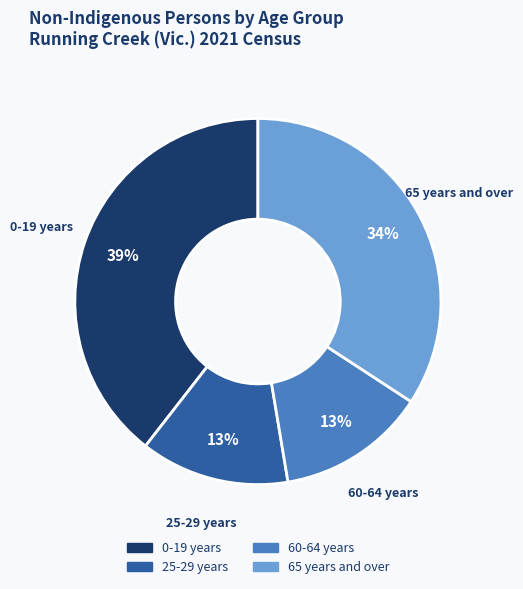

To the nearest percent, what is the average slice percentage?

25%